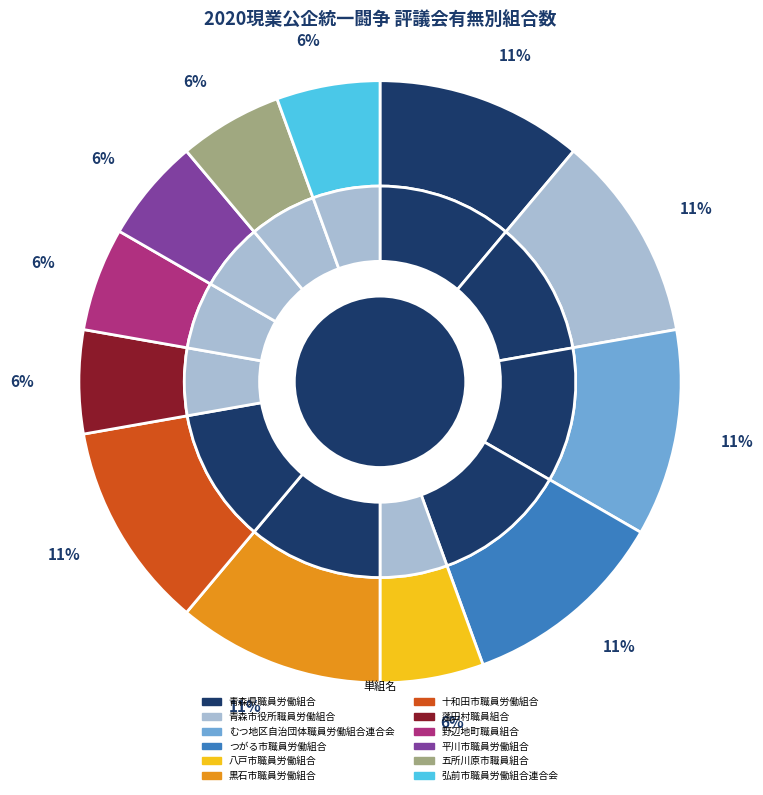

Does つがる市職員労働組合 represent more than half of the total?

No